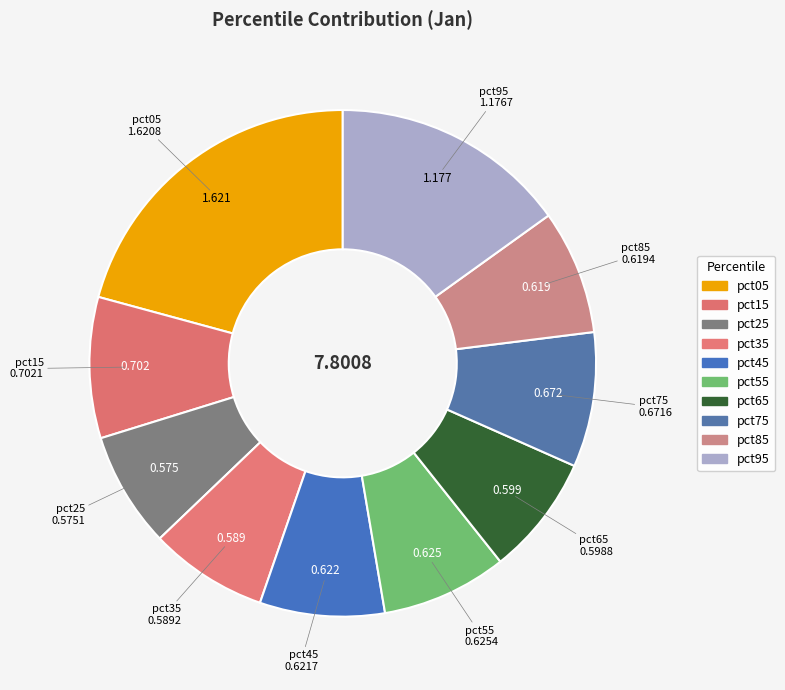

How many segments does this pie chart have?

10